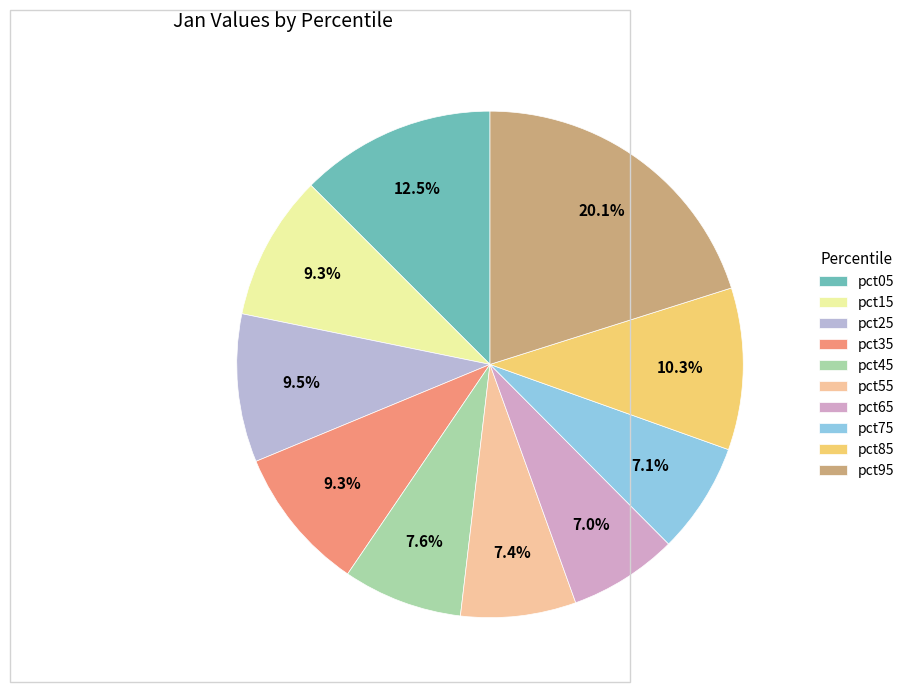

What portion of the pie excludes pct45?

92.4%